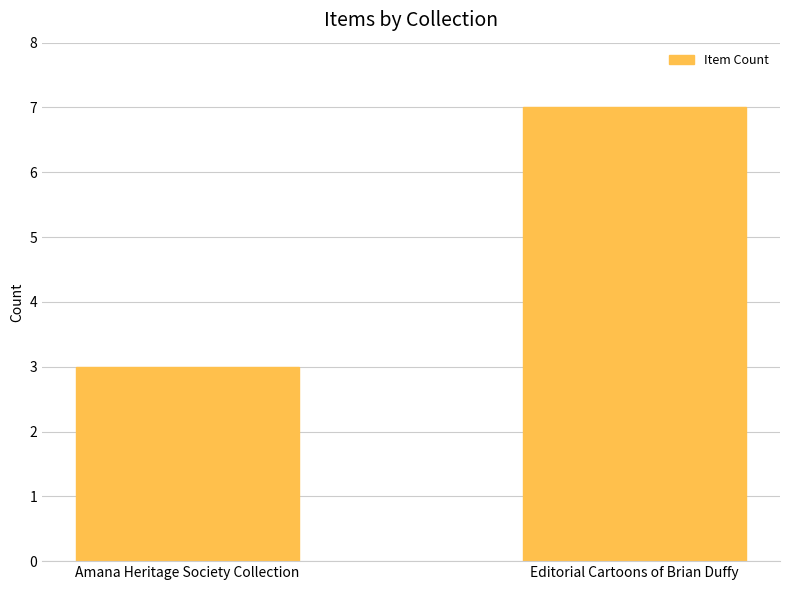

What is the minimum value shown in the chart?

3